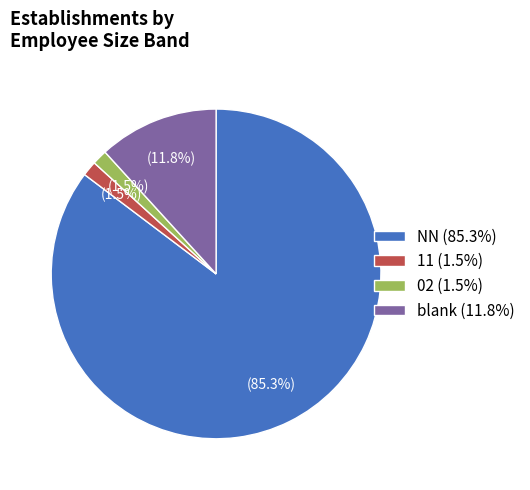

What is the largest slice in the pie chart?

NN (85.3%)